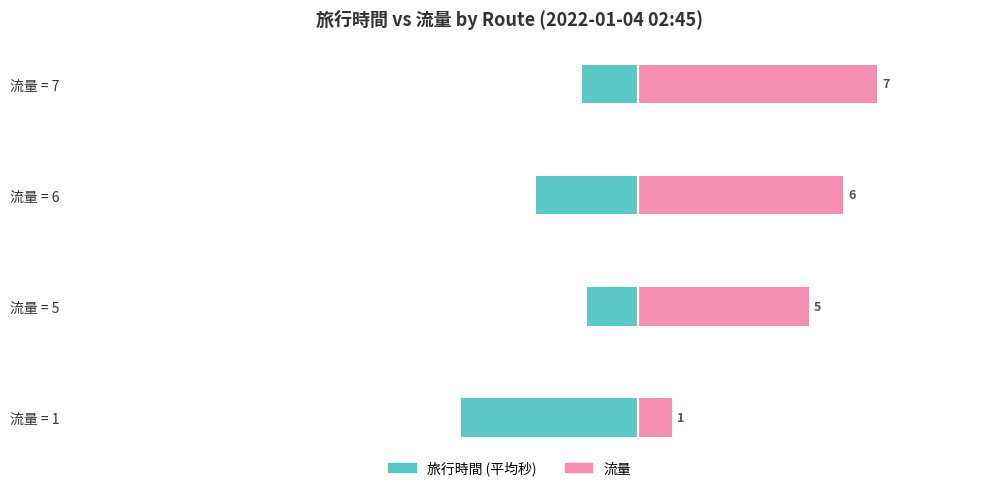

Reading right to left, what are all the values shown in this chart?

旅行時間 (平均): -326.0	-598.7	-297.0	-1033.3
流量 (×200): 1400.0	1200.0	1000.0	200.0